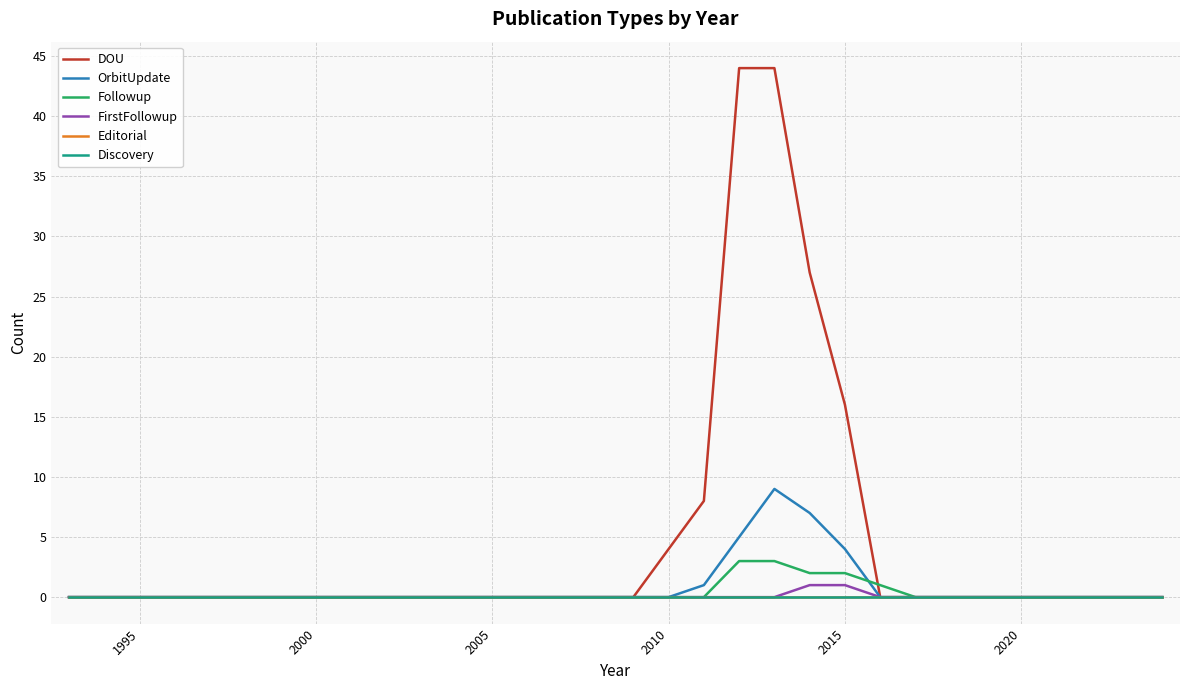

Does the chart have visible grid lines?

Yes